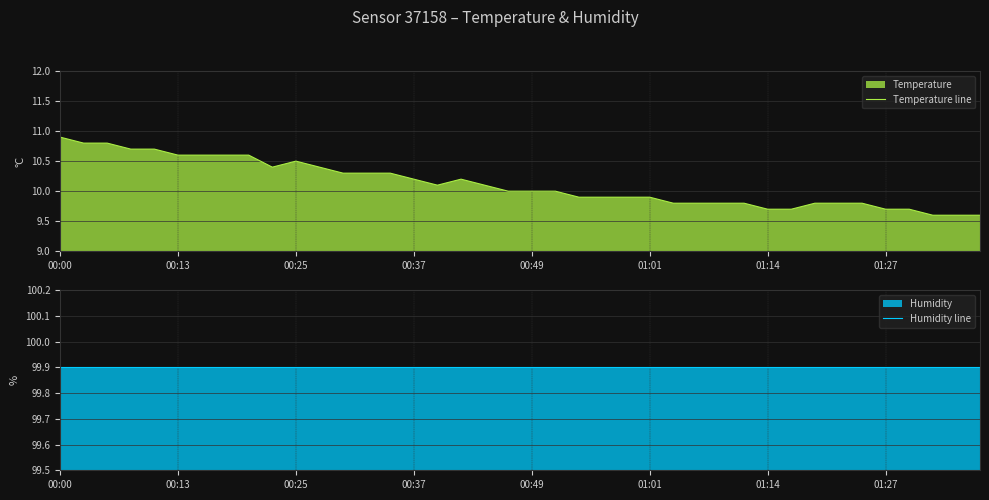

True or false: Humidity line has more than 1 points higher than both neighbors.

False